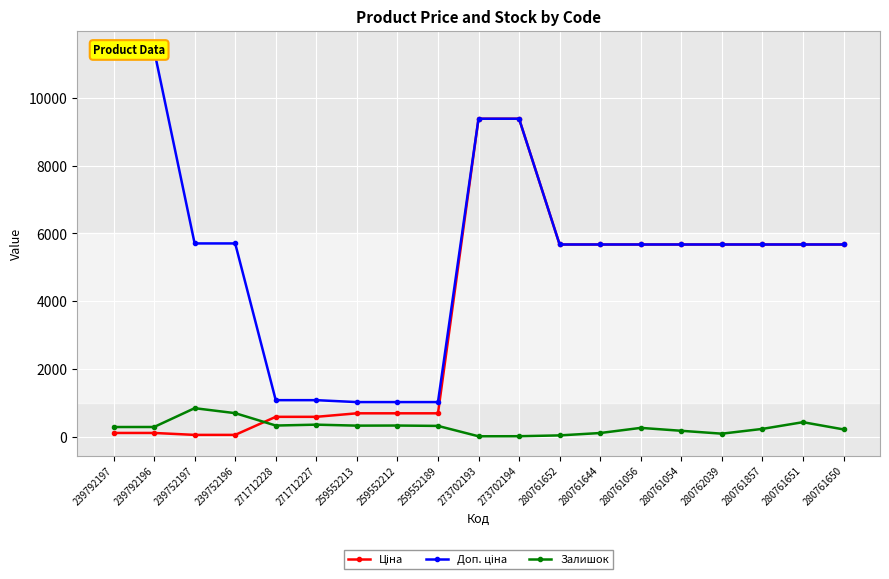

True or false: Залишок has more than 1 interior local peaks.

True